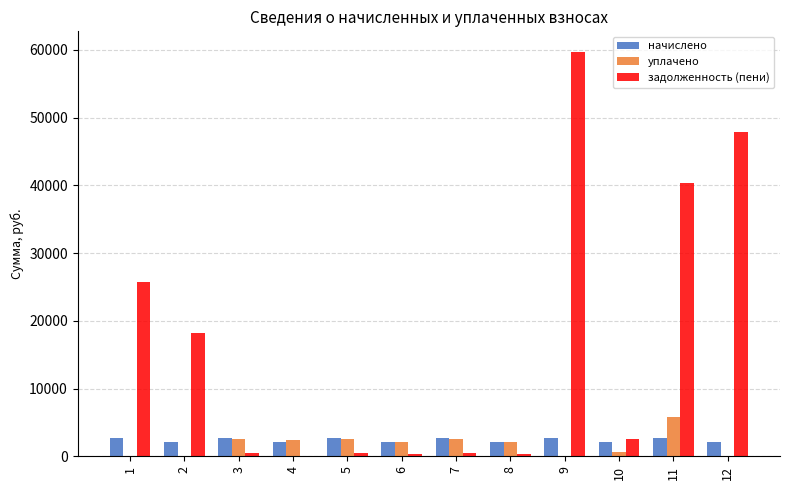

At which label does задолженность (пени) first exceed 2505?

1